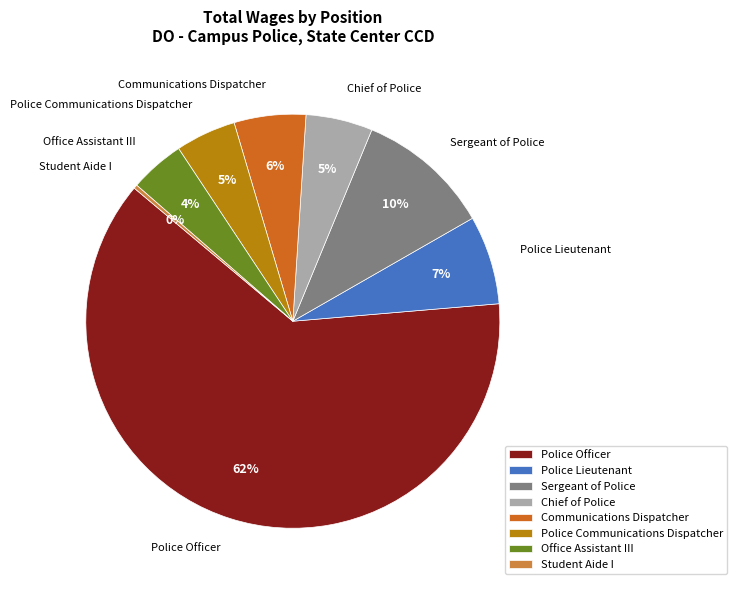

Which category accounts for the majority?

Police Officer